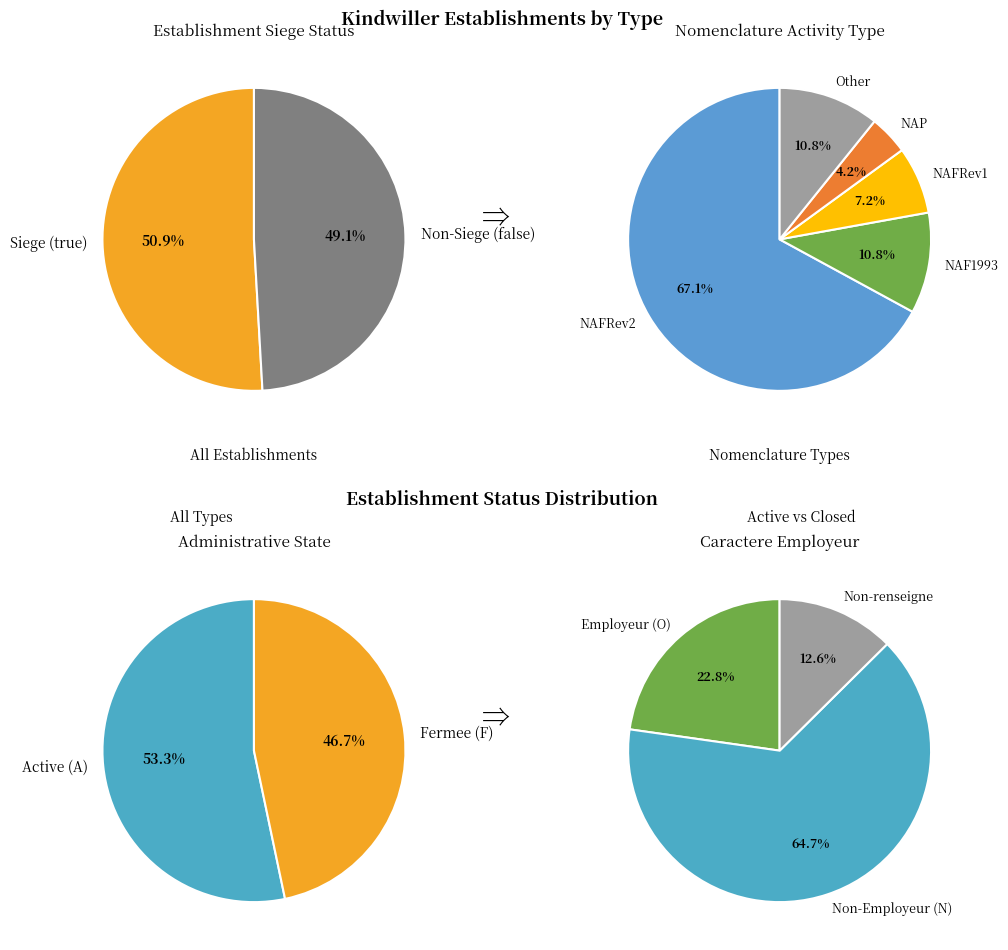

To the nearest percent, what is the difference between the true and false slice percentages?

2%